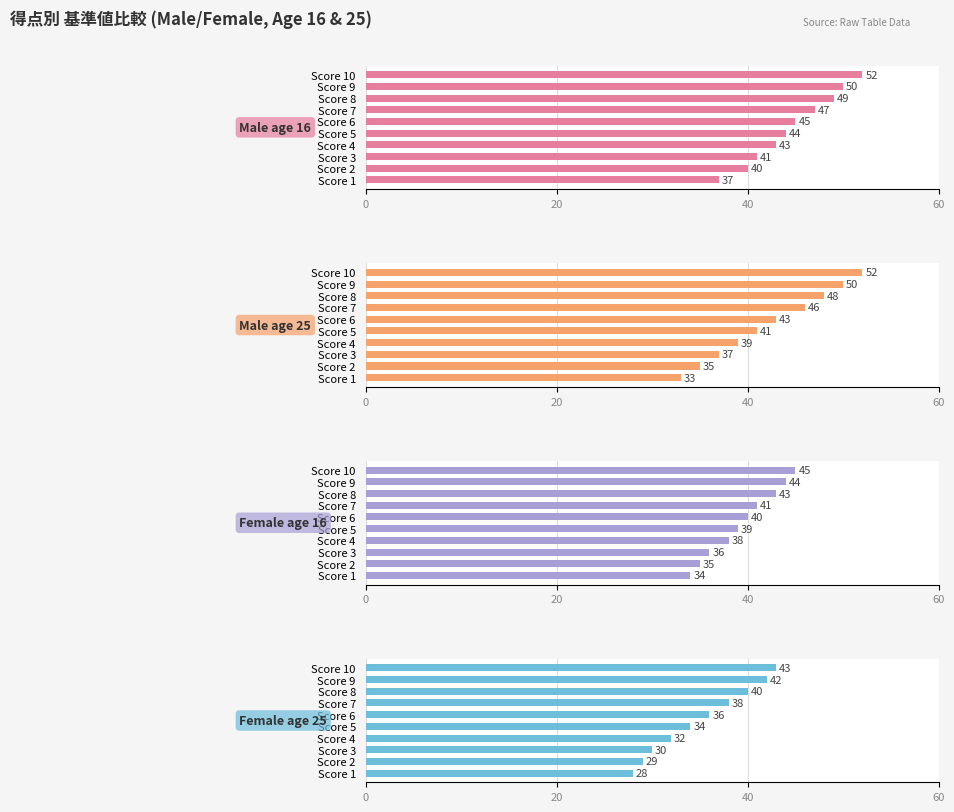

What are all the series names shown in the legend?

Male age 16, Male age 25, Female age 16, Female age 25